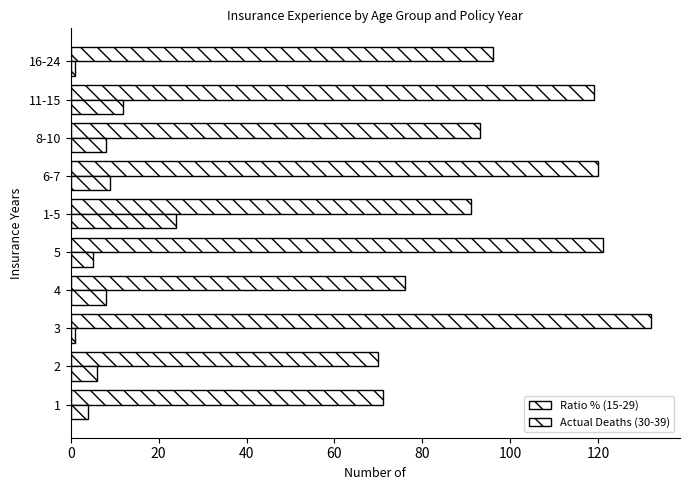

Count the number of categories in the chart.

10